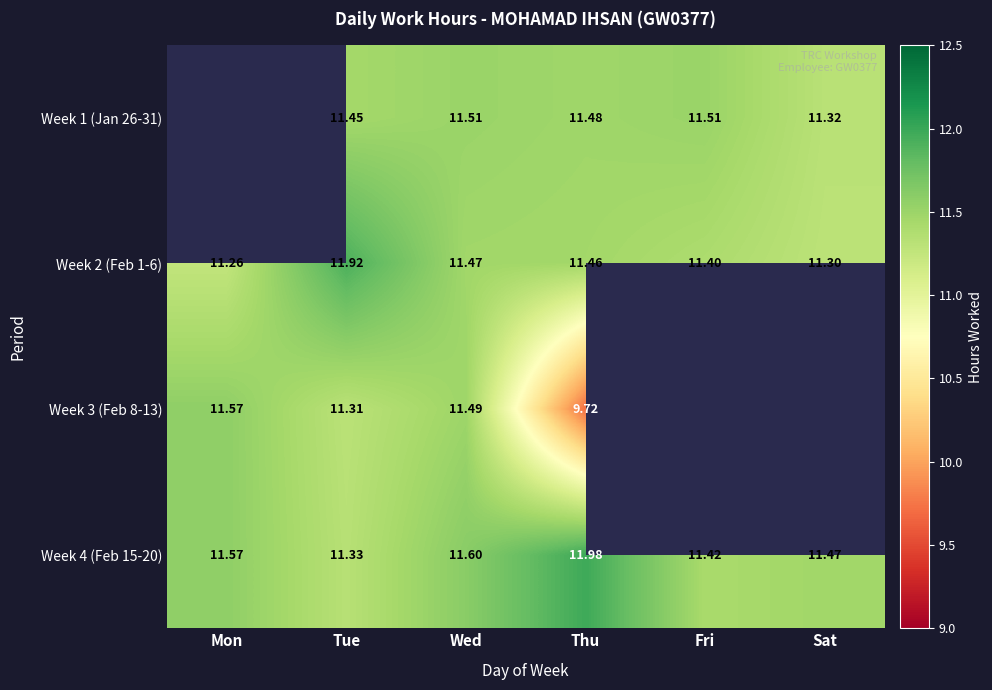

Is it true that Week 1 (Jan 26-31) equals 11.3 at Sat?

True